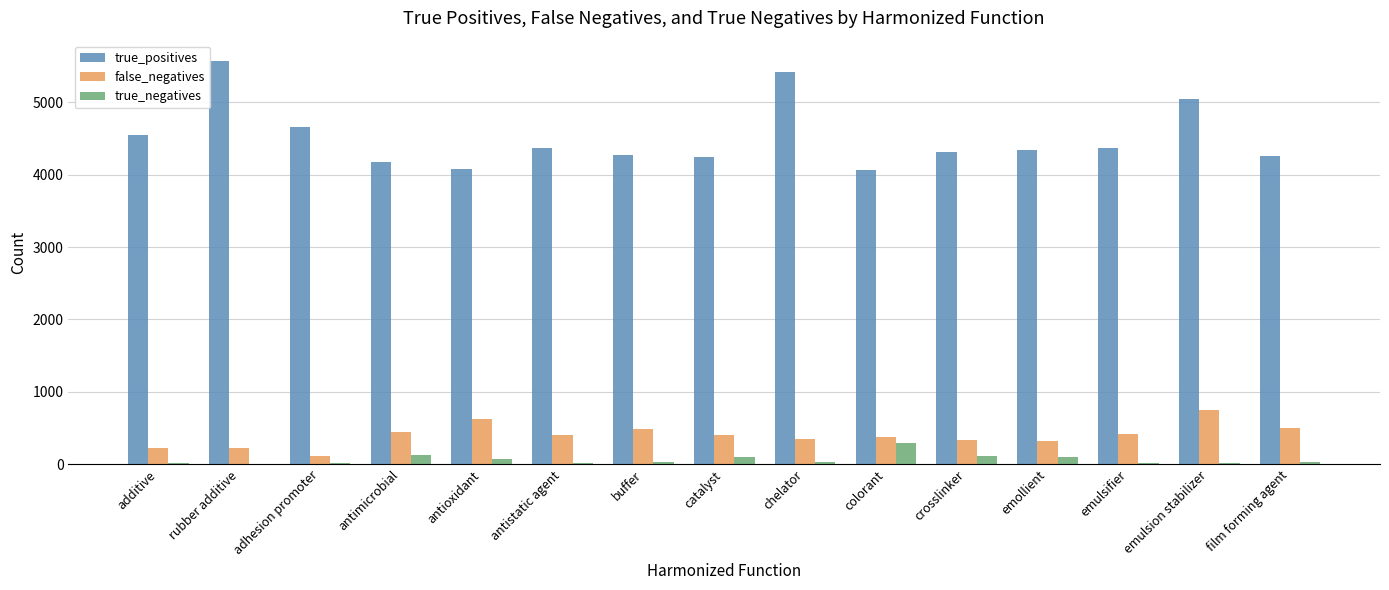

Which series changed the most between rubber additive and antistatic agent?

true_positives